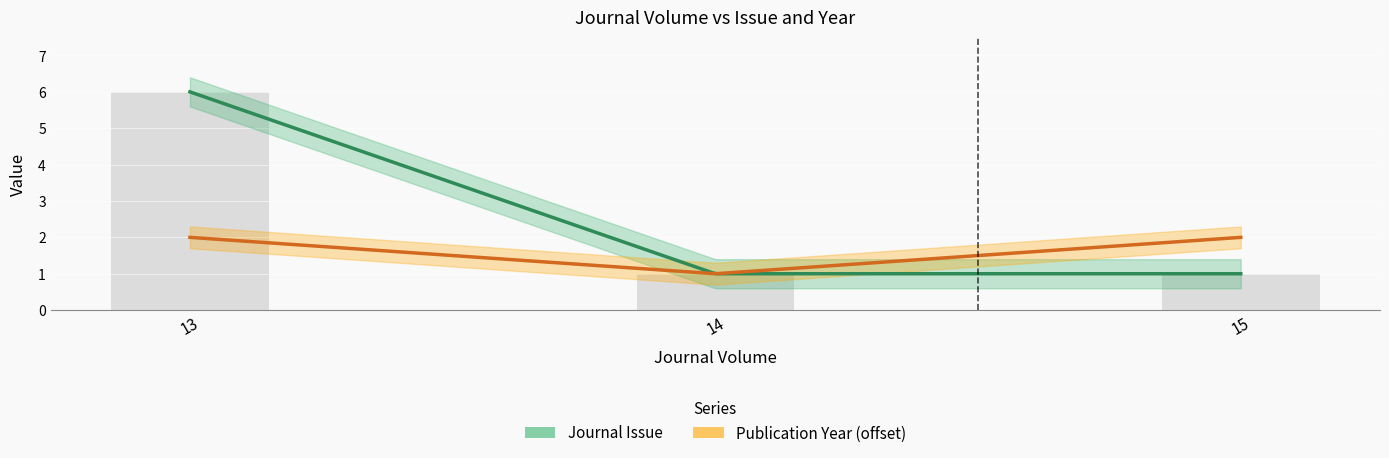

Does the chart contain stacked bars?

No